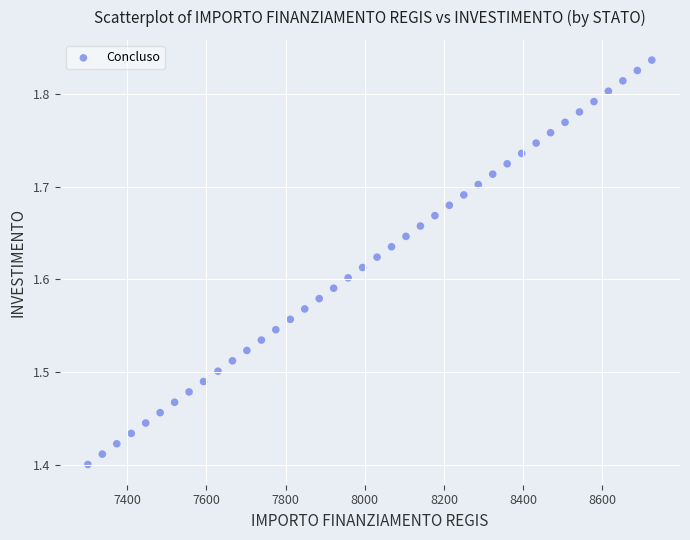

What is the range of X values (max minus min)?

1423.7